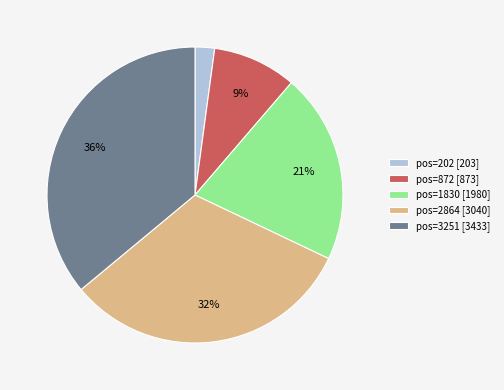

Combined, do pos=202 [203] and pos=872 [873] account for over 50%?

No